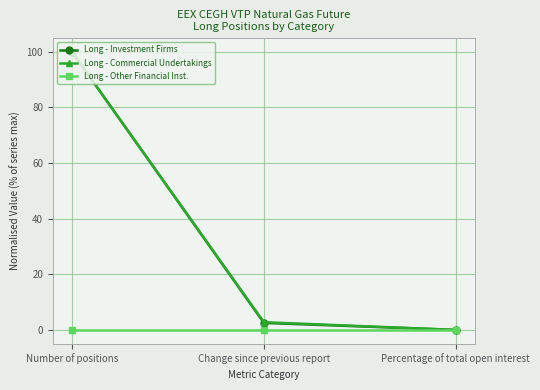

At which label does Long - Investment Firms reach its minimum?

Percentage of total open interest